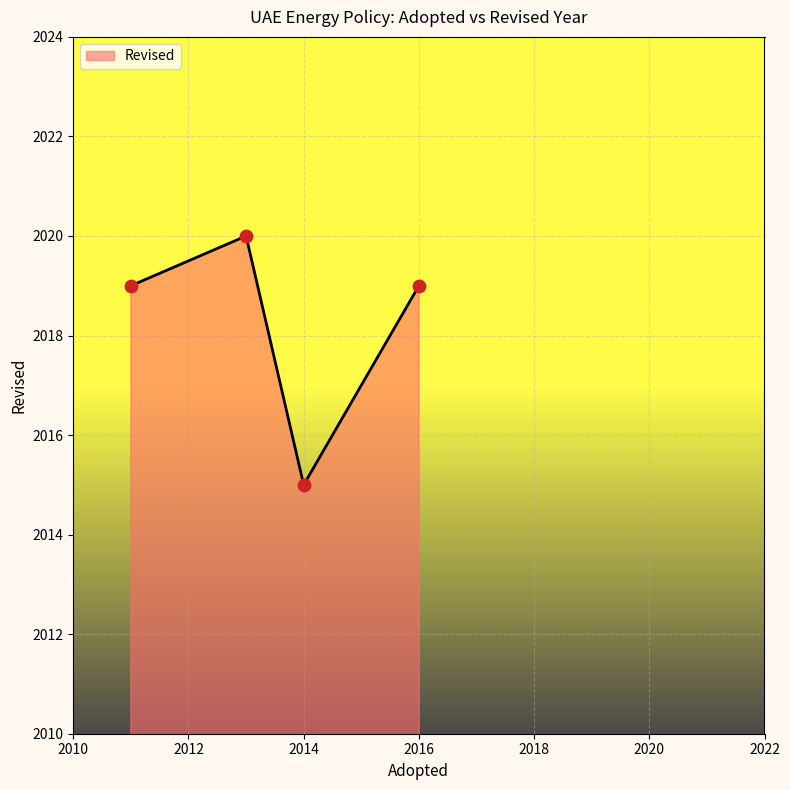

How many interior local valleys (lower than both neighbors) does the data have?

1